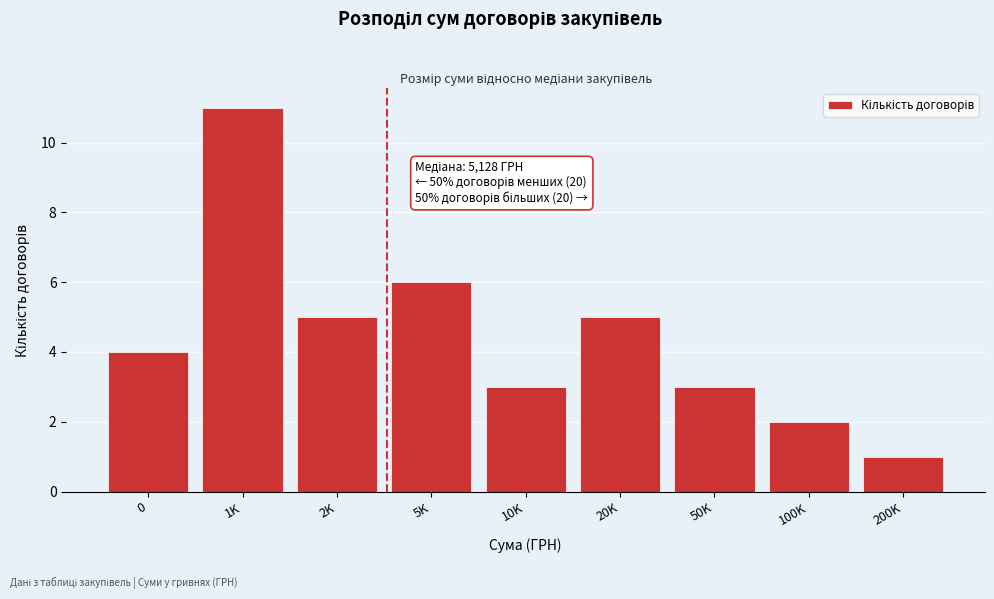

Reading left to right, transcribe all the data shown in this chart.

4	11	5	6	3	5	3	2	1